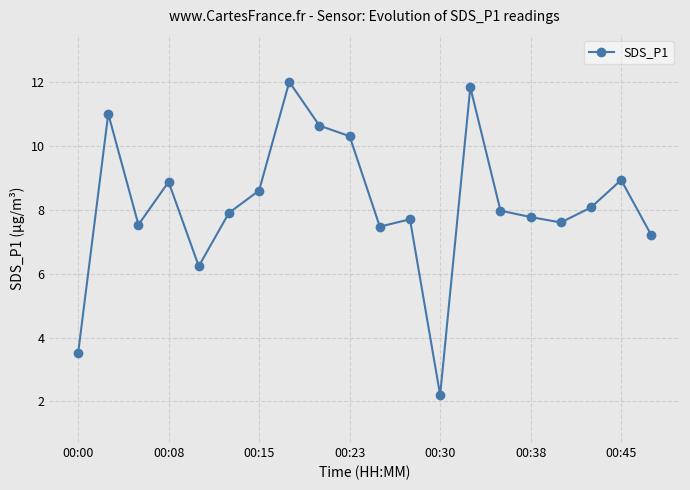

What is the value of the 11th point from the left?

7.5